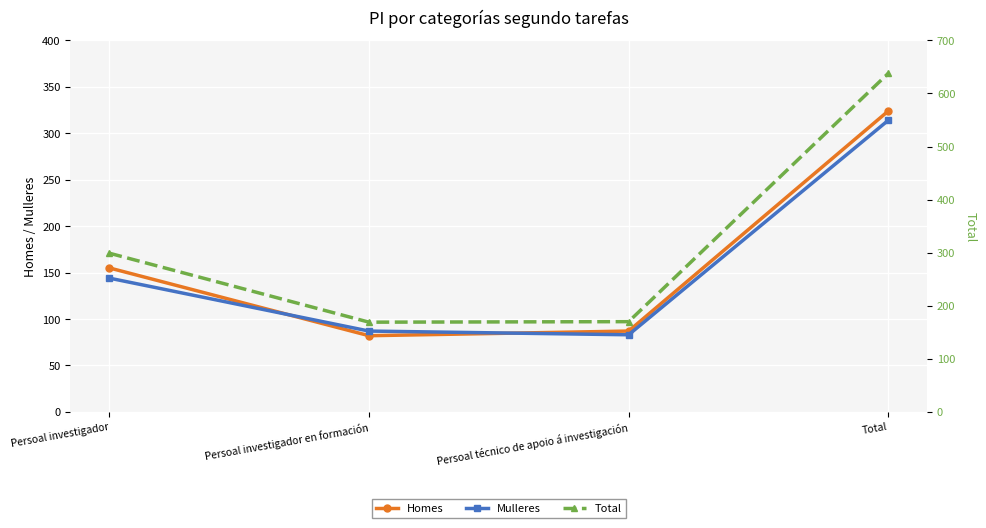

The value of Mulleres at Persoal técnico de apoio á investigación is 128. True or false?

False